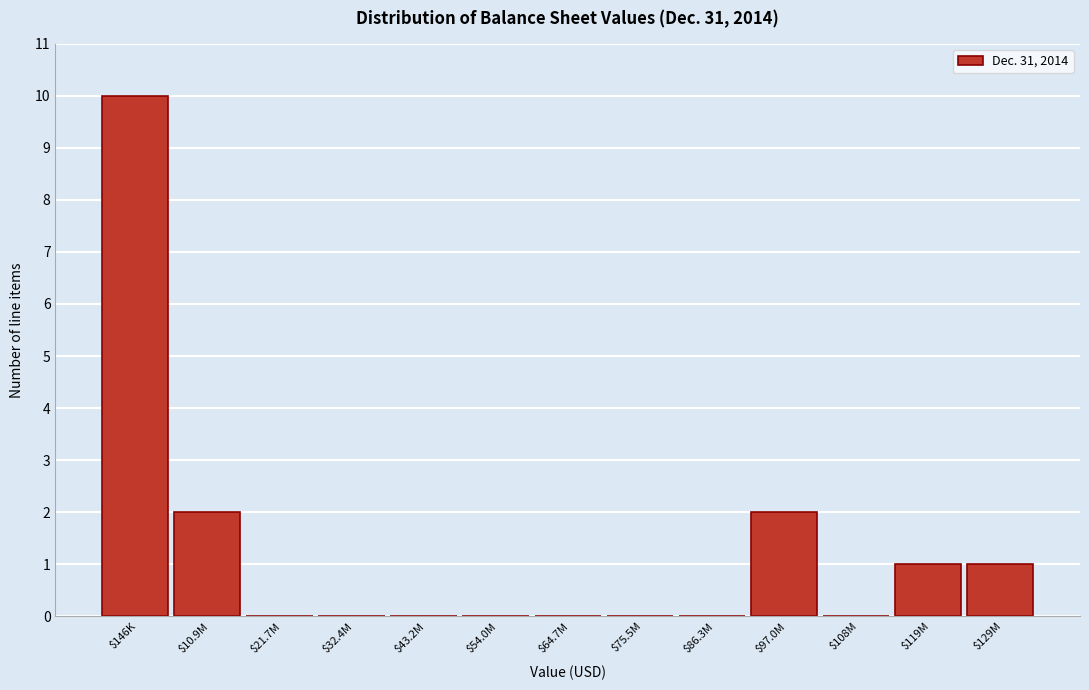

At which category does the chart reach its peak across all series?

$146K